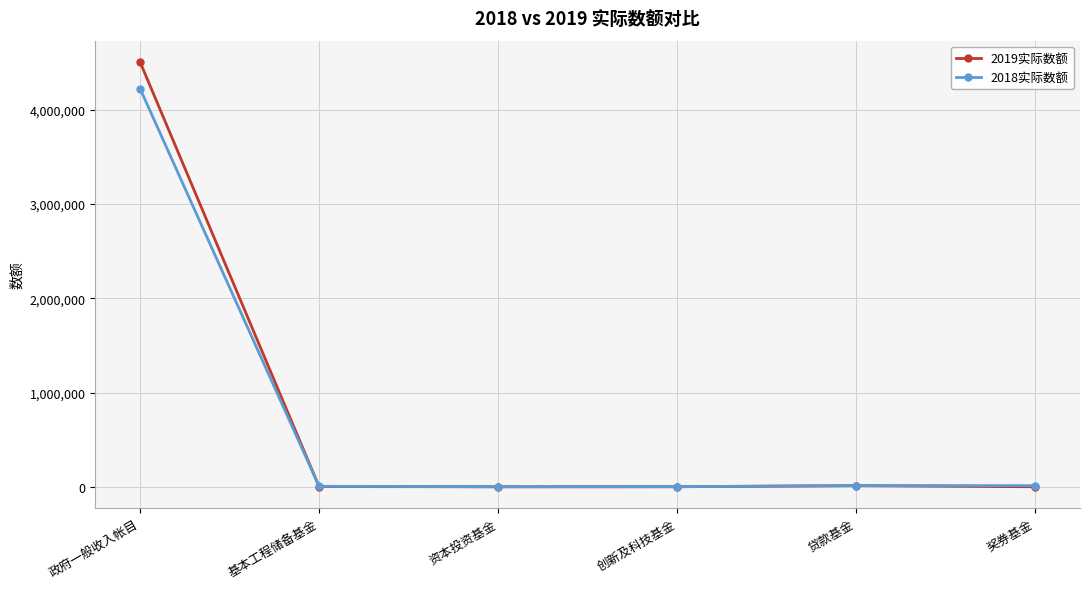

Count the number of categories in the chart.

6